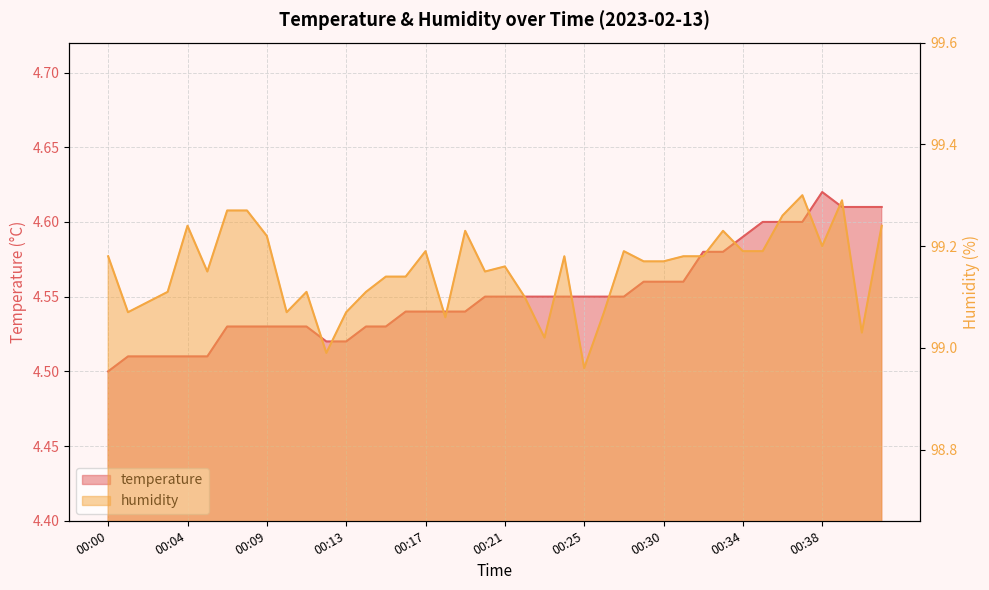

At which label does humidity first exceed 99?

00:00